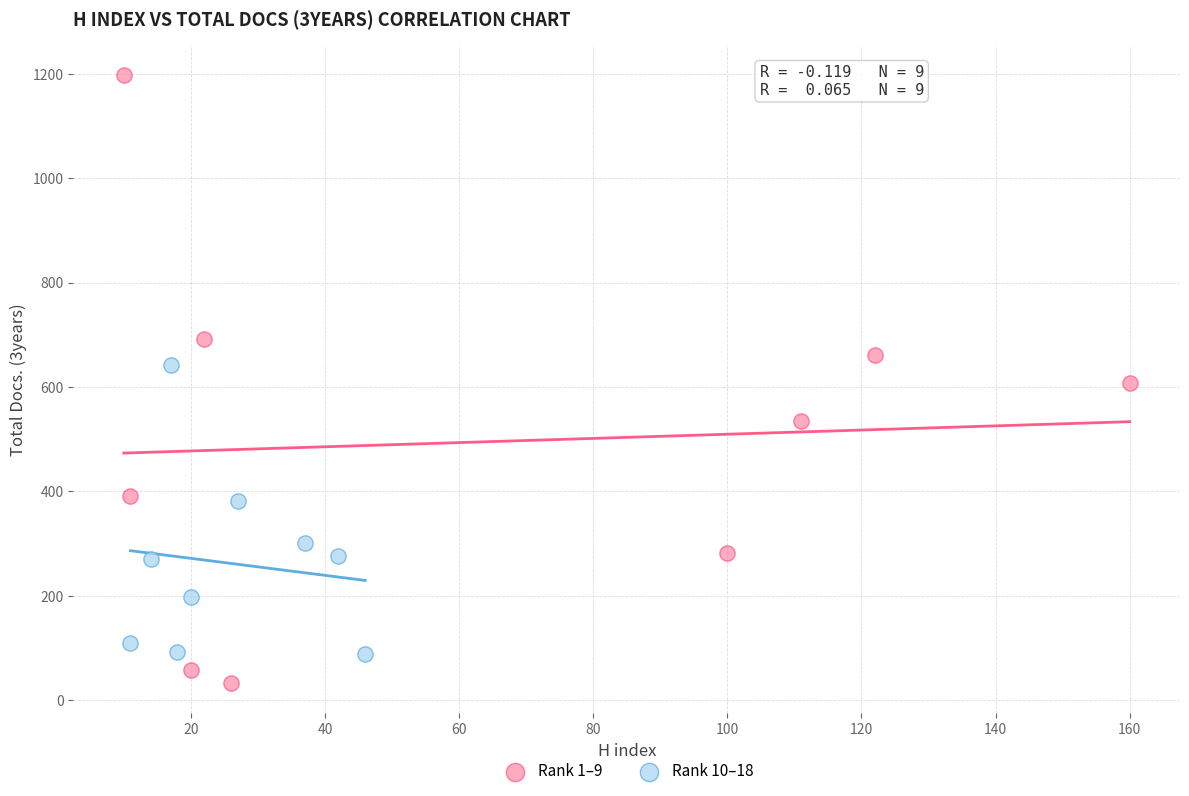

What are all the series names shown in the legend?

Rank 1–9, Rank 10–18